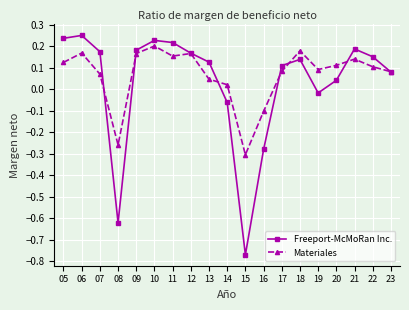

Rank the series at 17 from highest to lowest value.

Freeport-McMoRan Inc., Materiales